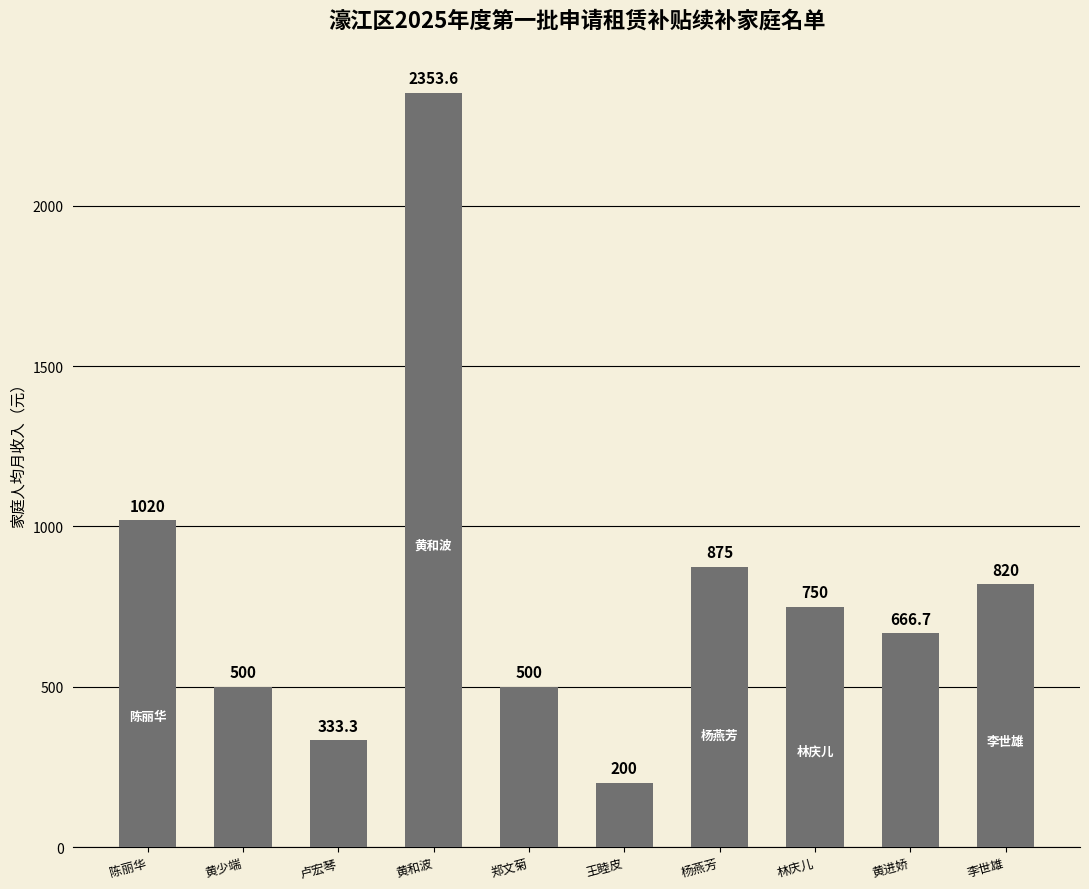

What is the sum of all values?

8018.6